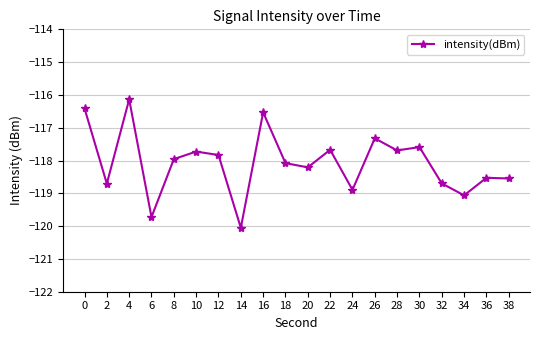

Read the value at 22.

-117.7